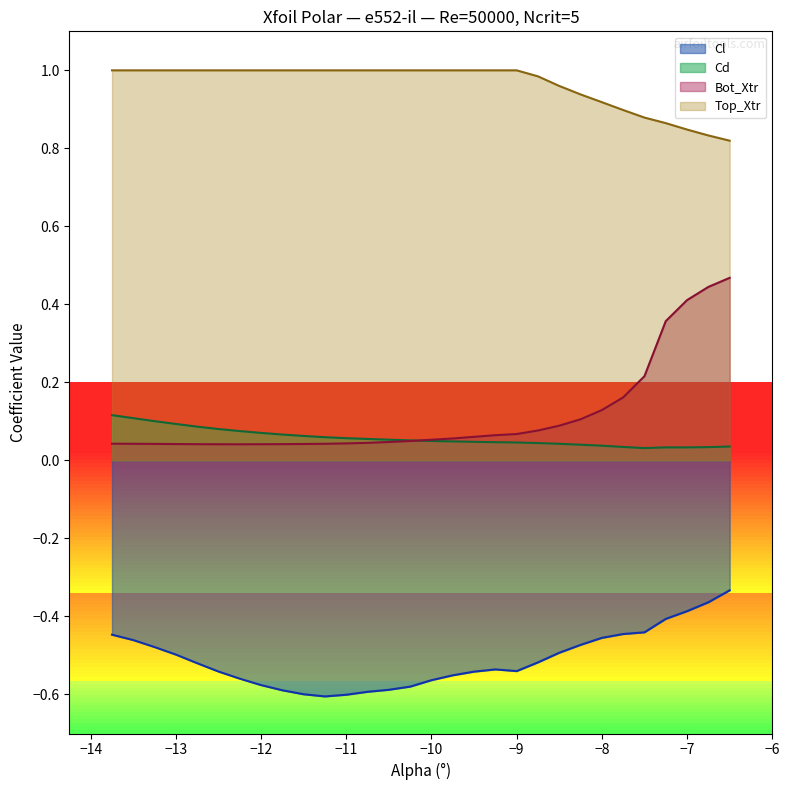

Which series ends up on top after the final intersection of Bot_Xtr and Cd?

Bot_Xtr